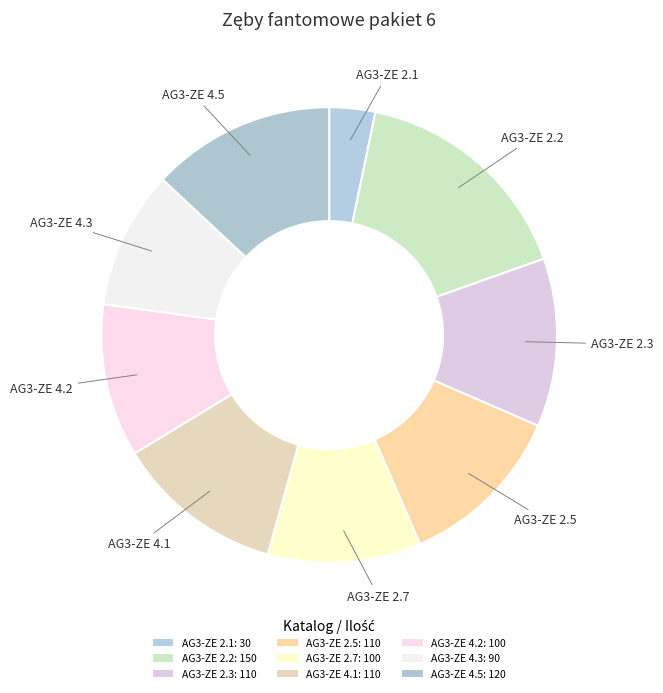

Which has a higher value, AG3-ZE 2.5 or AG3-ZE 2.1?

AG3-ZE 2.5